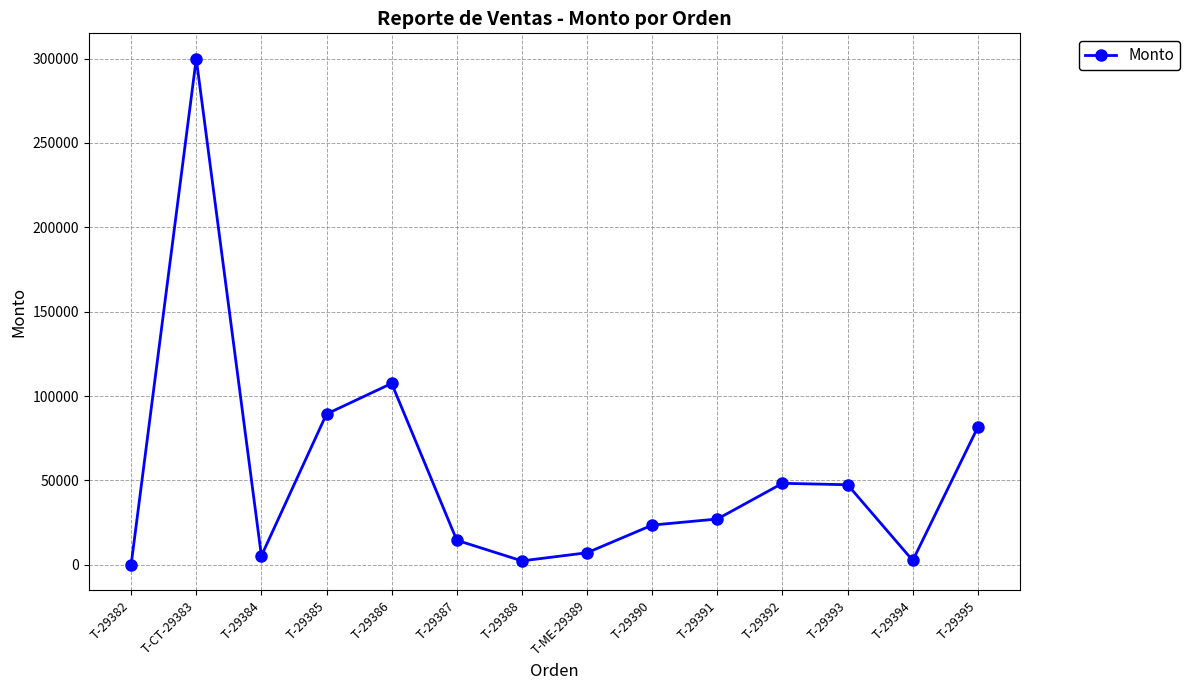

What value does the data have at T-29393?

47440.0